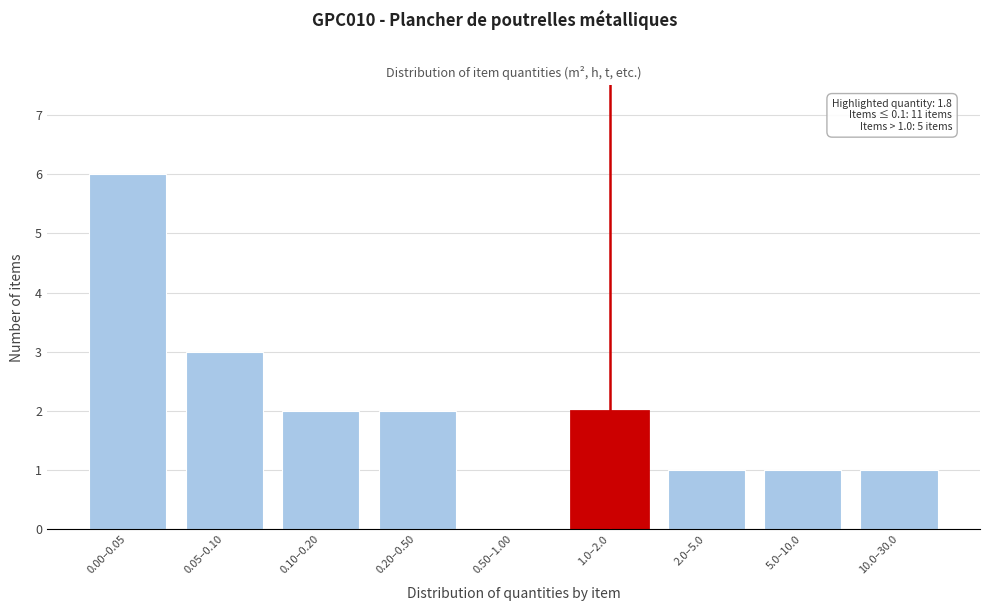

Reading left to right, list all the values displayed in this chart.

0.00–0.05=6	0.05–0.10=3	0.10–0.20=2	0.20–0.50=2	0.50–1.00=0	1.0–2.0=2	2.0–5.0=1	5.0–10.0=1	10.0–30.0=1